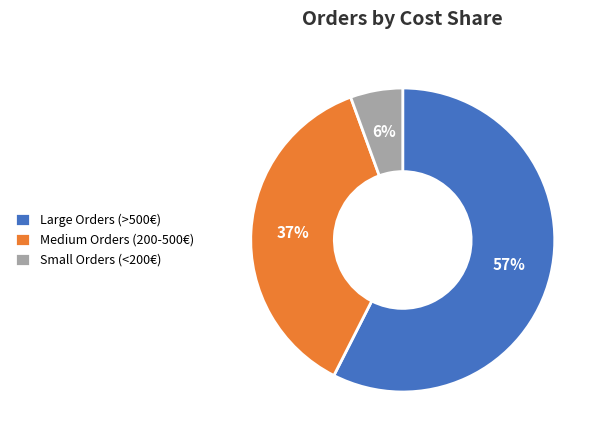

What percentage is the Small Orders (<200€) slice, to the nearest percent?

6%